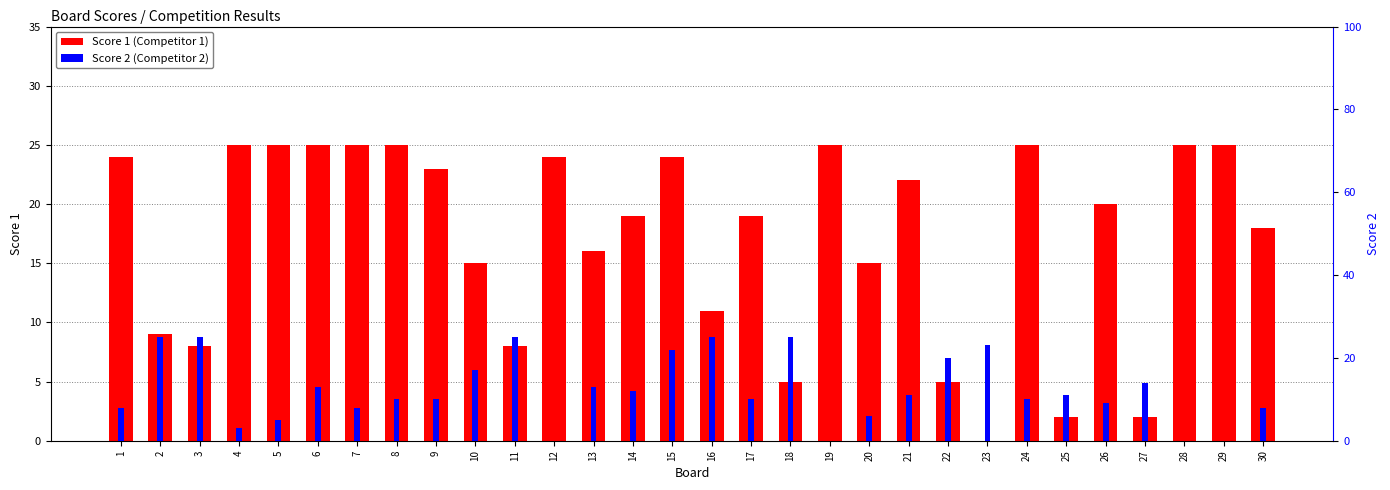

True or false: Score 2 (Competitor 2) has a value of 3 at 4.

True